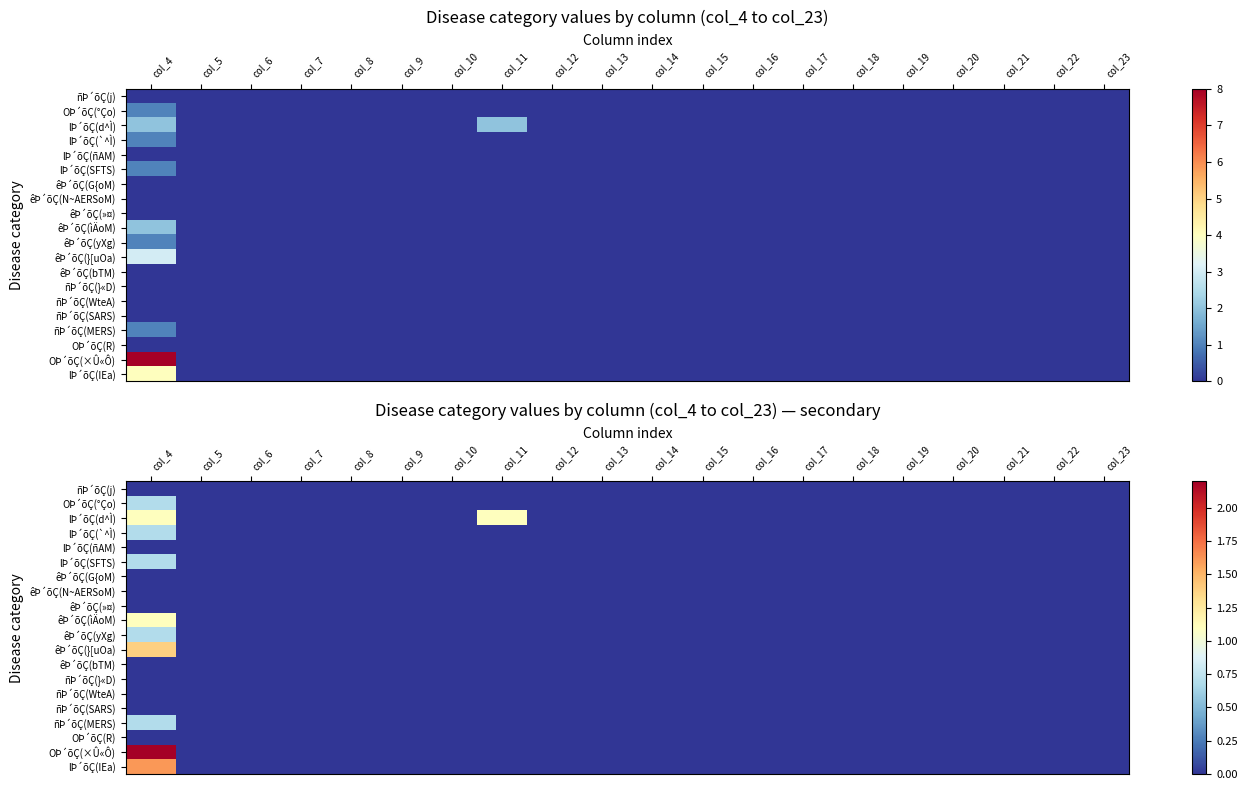

List the labels in order of lÞ´õÇ(IEa) value, largest first.

col_4, col_5, col_6, col_7, col_8, col_9, col_10, col_11, col_12, col_13, col_14, col_15, col_16, col_17, col_18, col_19, col_20, col_21, col_22, col_23